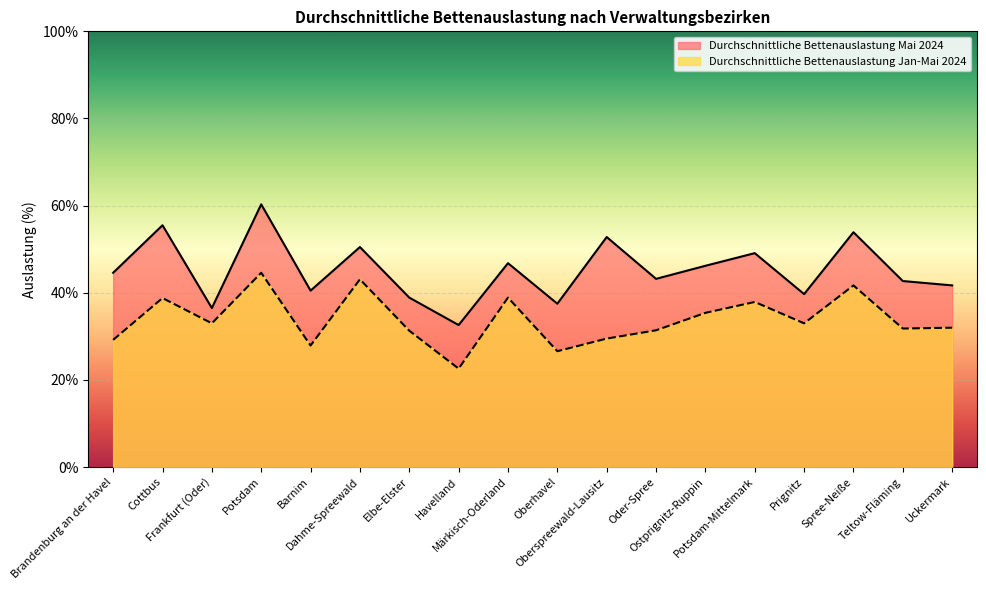

What is the minimum value shown in the chart?

22.6